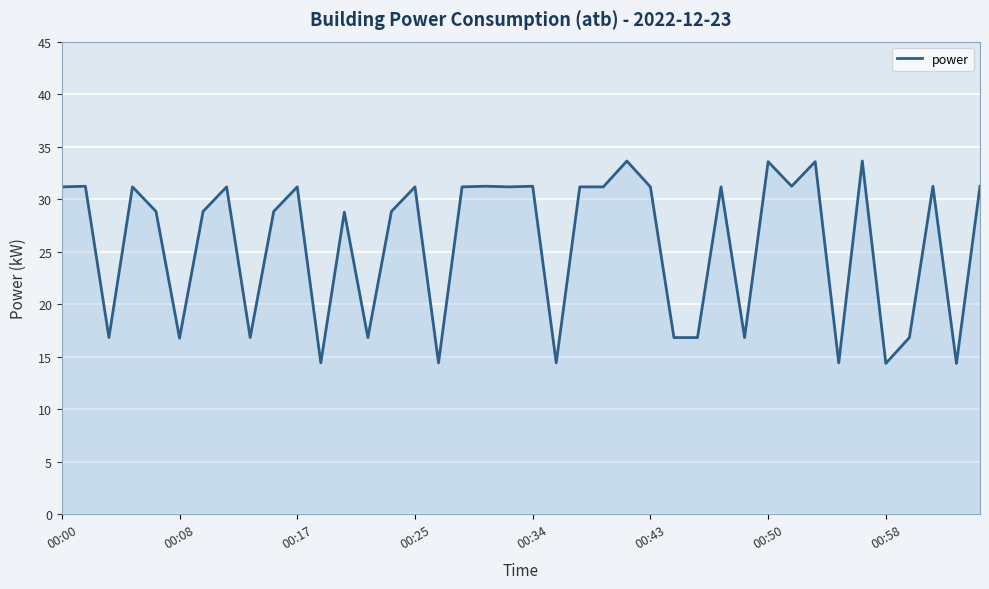

What is the difference between the maximum and minimum values?

19.3